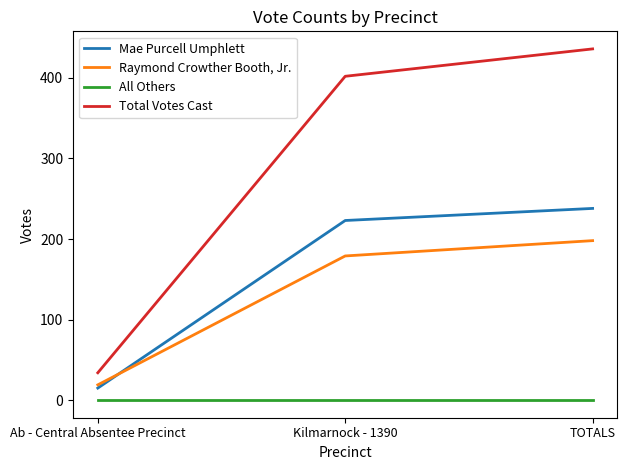

Which series changed the most between Ab - Central Absentee Precinct and Kilmarnock - 1390?

Total Votes Cast